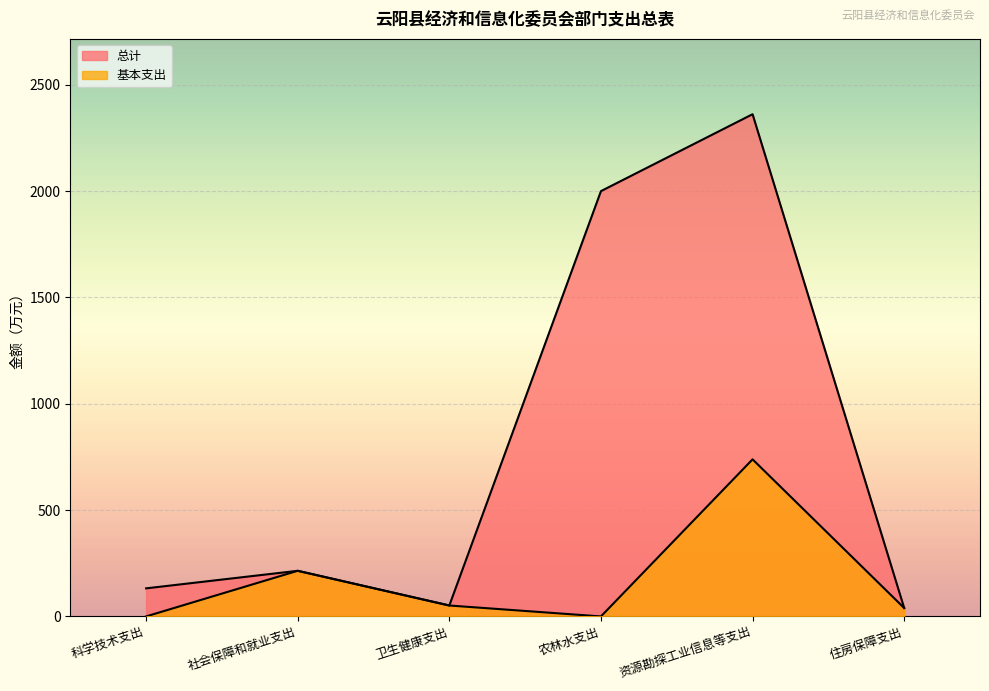

True or false: 总计 and 基本支出 intersect in this chart.

False